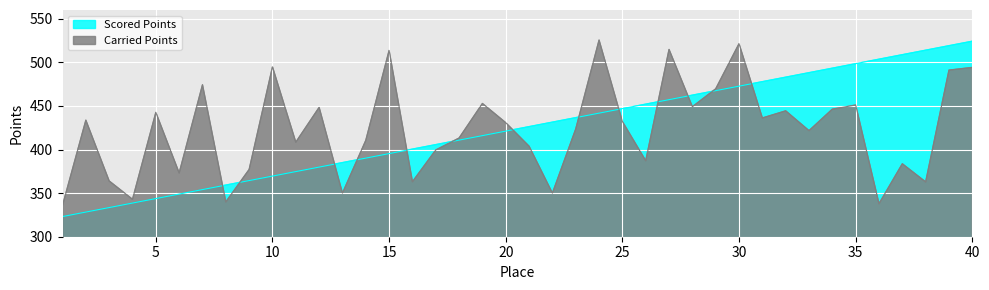

What is the difference between the highest and lowest values at 13?

35.0